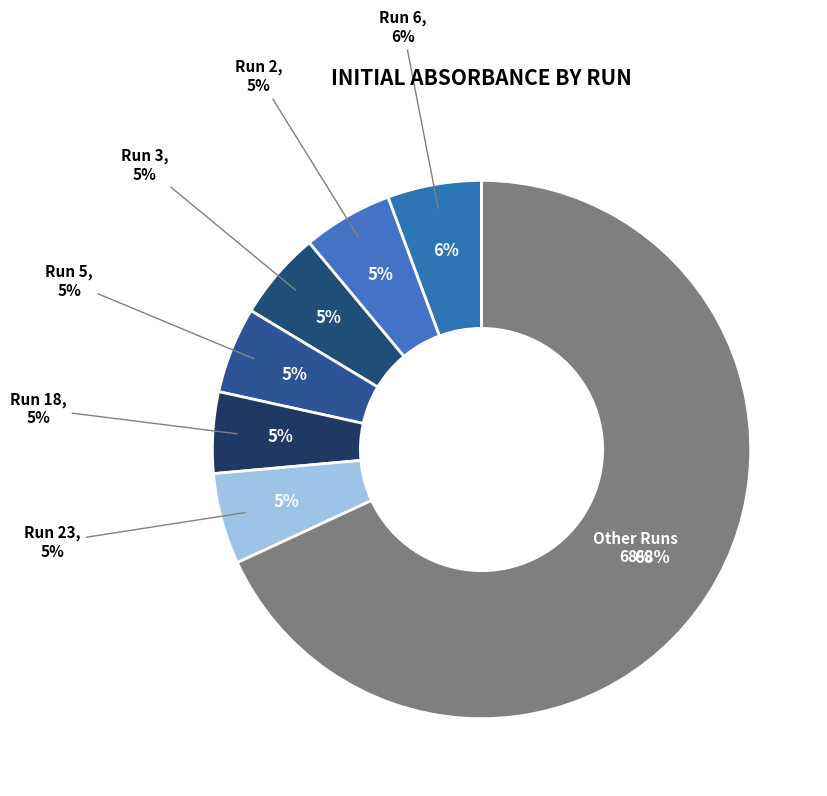

What percentage is the Run 2 slice, to the nearest percent?

5%